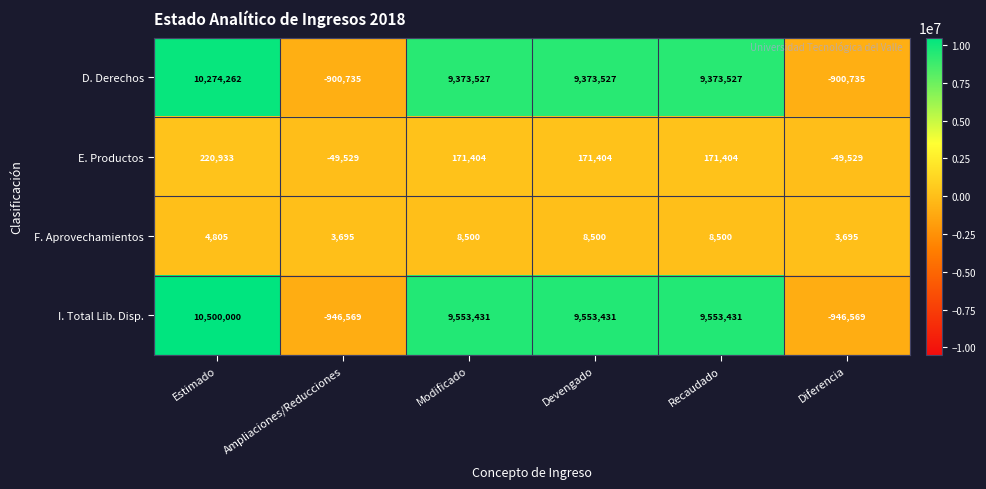

How many values in the D. Derechos series are below 9373527?

2